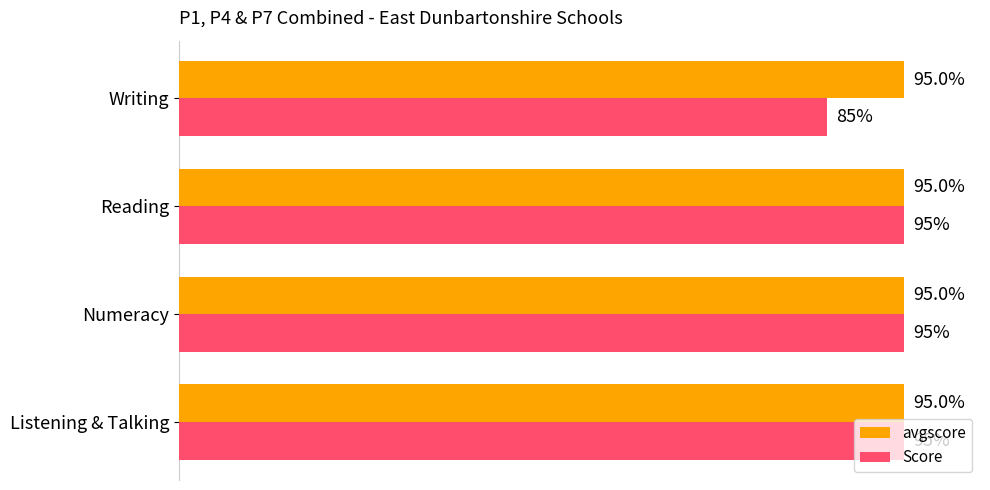

Which series has the widest spread of values?

Score